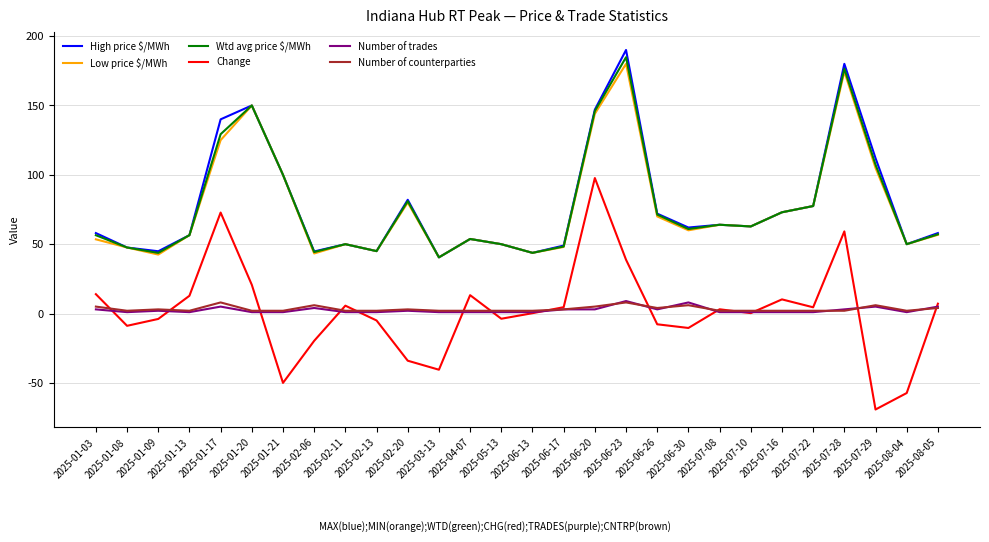

True or false: Change and Wtd avg price $/MWh cross at least once.

False